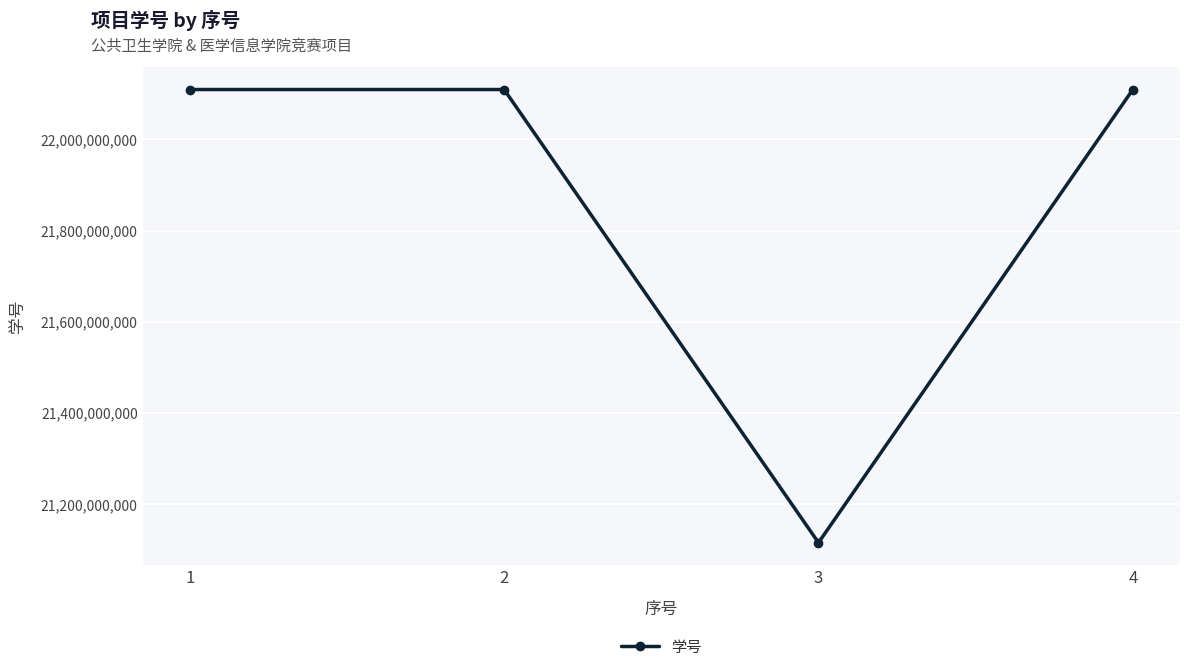

What is the sum of the values at 2 and 3?

43225030159